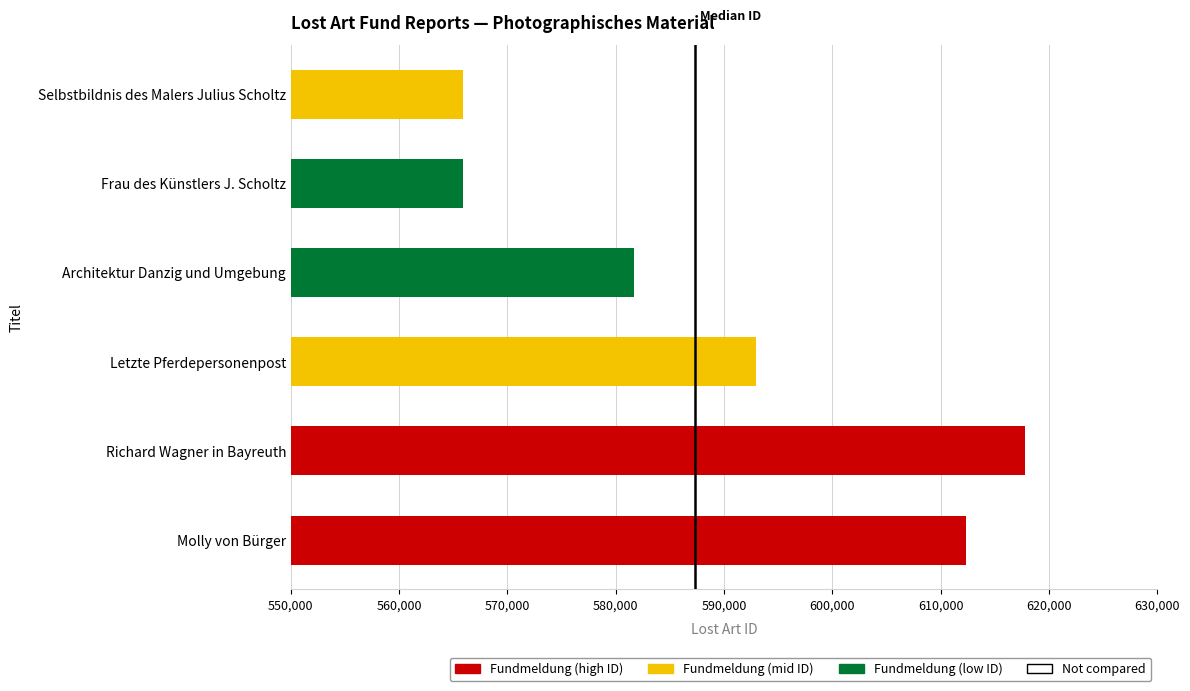

Which category has the highest value across all series?

Richard Wagner in Bayreuth